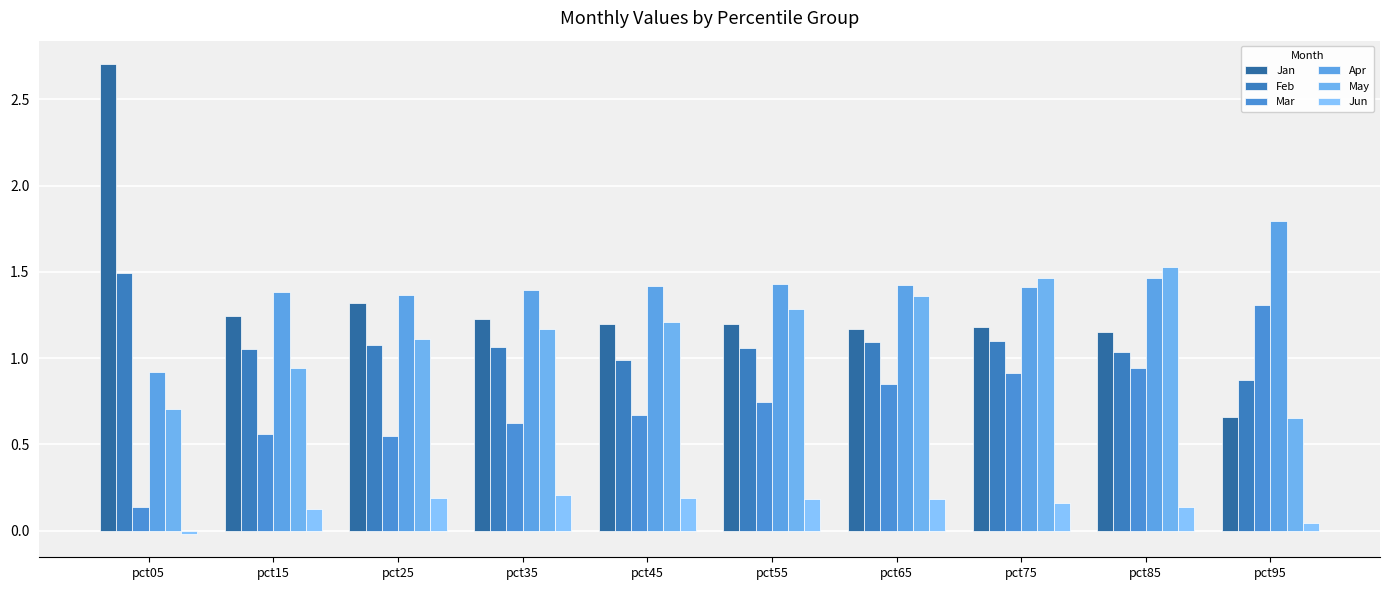

What is the approximate value of Mar at pct35?

0.6